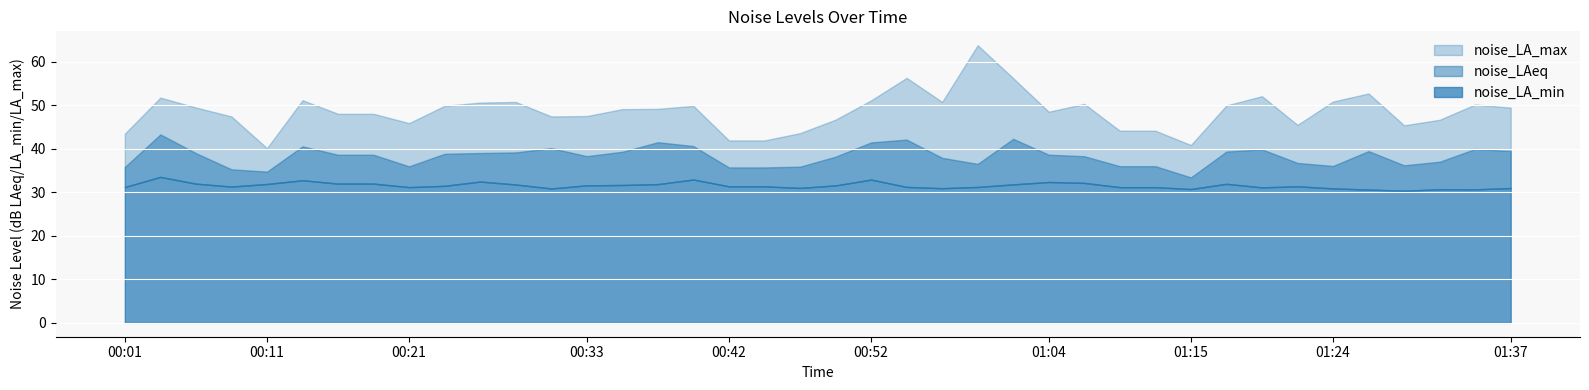

True or false: noise_LA_min and noise_LAeq cross at least once.

False